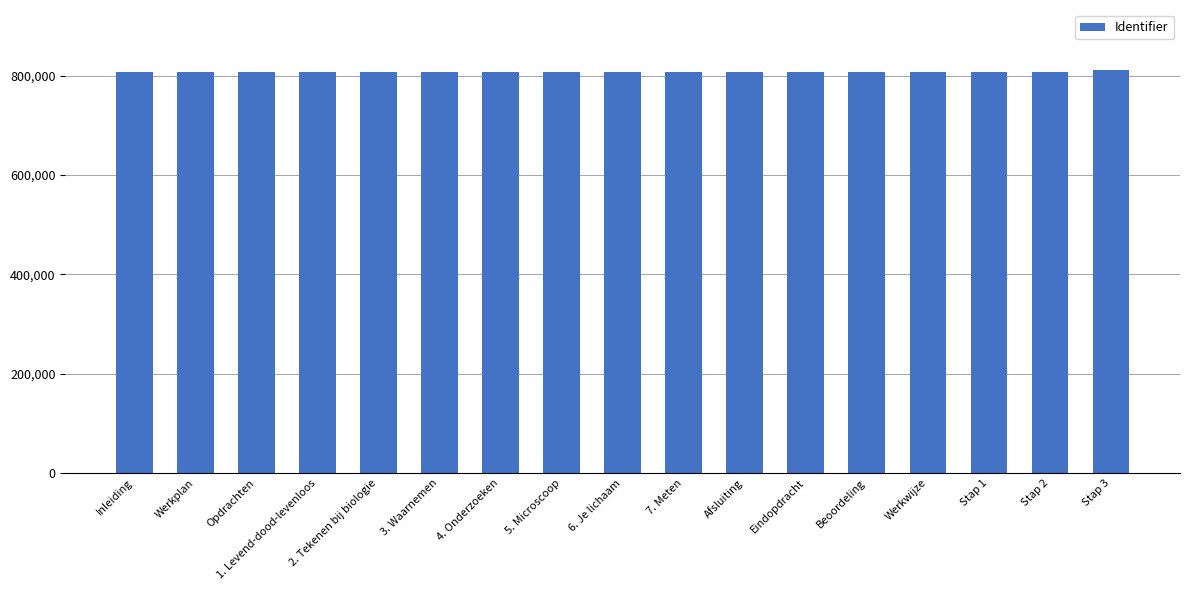

The value at Opdrachten is 173478. True or false?

False